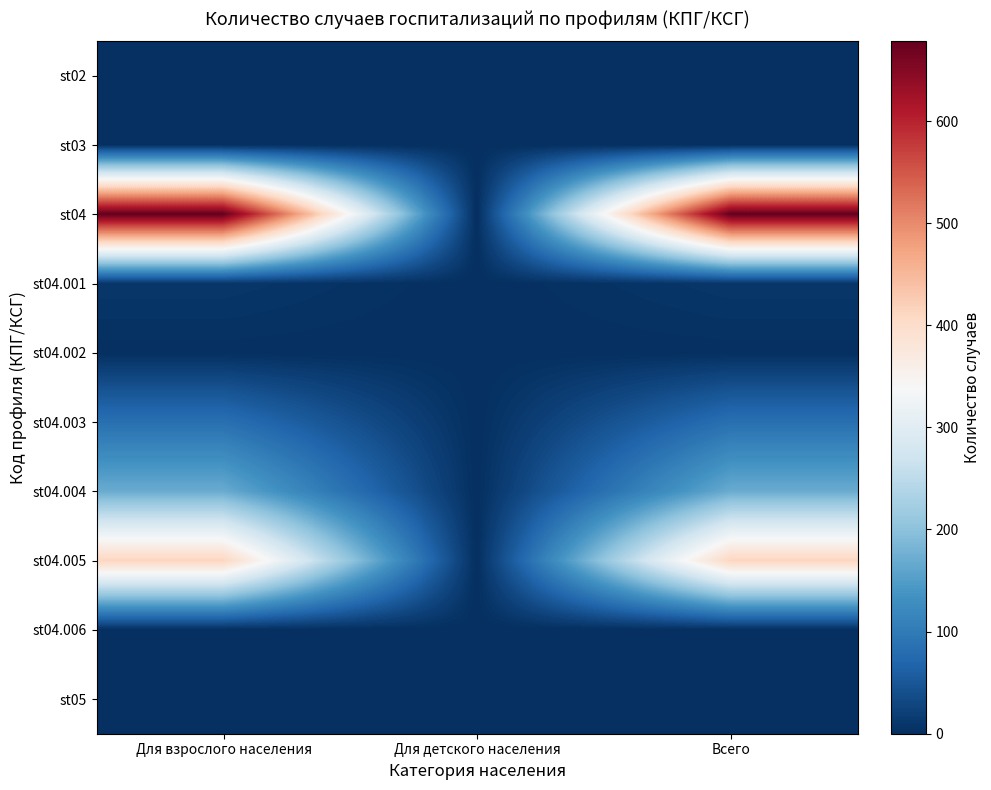

Which has a higher value, Для взрослого населения or Всего?

Для взрослого населения